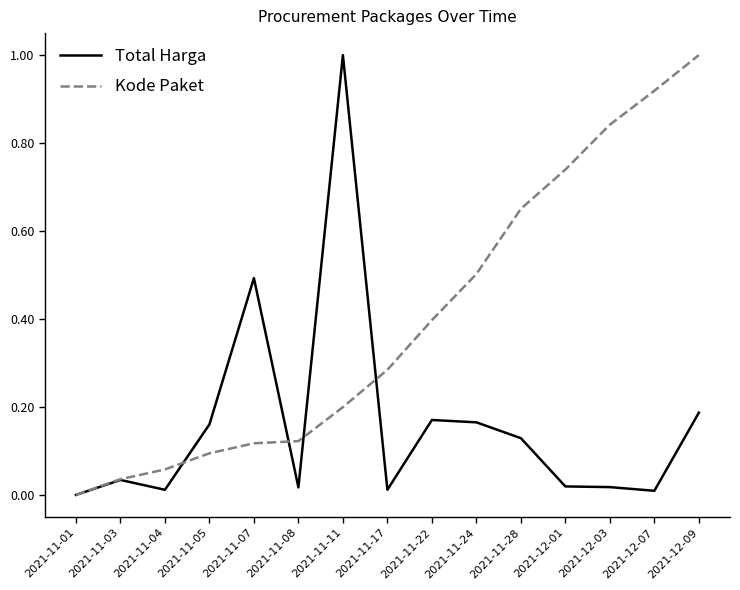

At which label is Kode Paket closest to 0?

2021-11-01